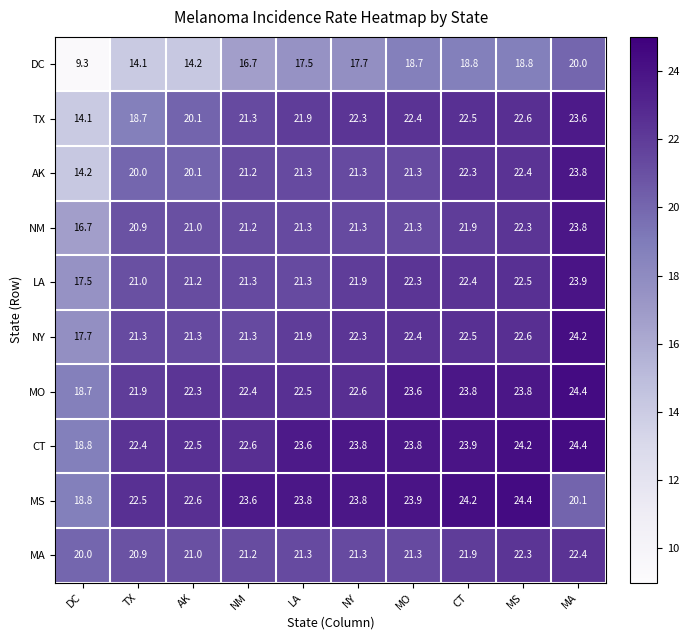

What is the maximum value shown in the chart?

24.4